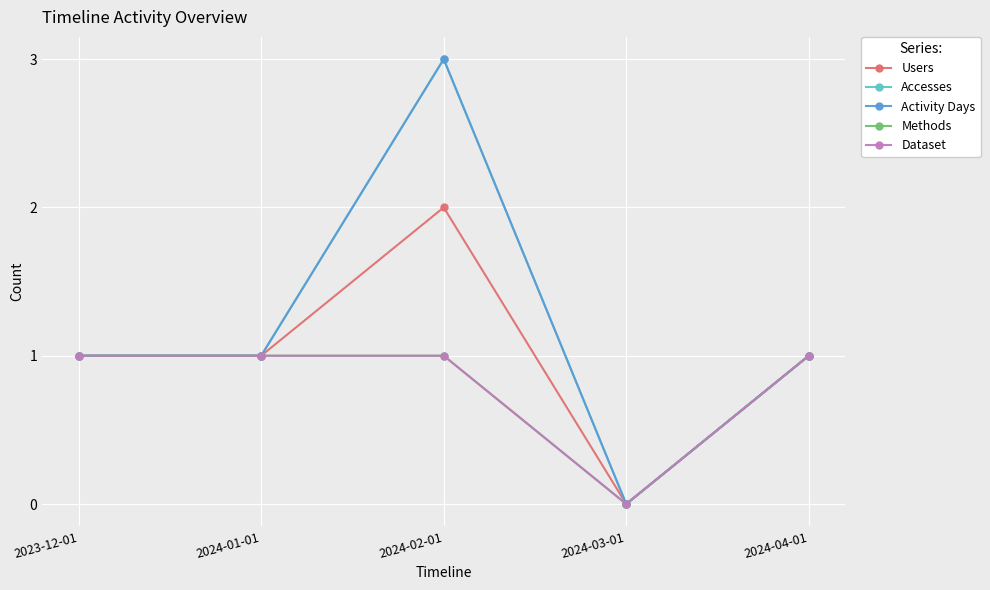

What is the approximate value of Accesses at 2023-12-01?

1